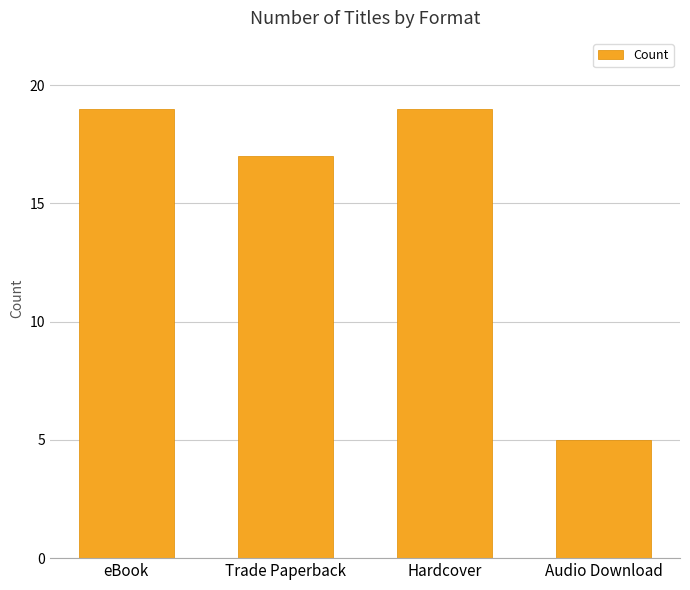

What is the difference between the maximum and minimum values?

14